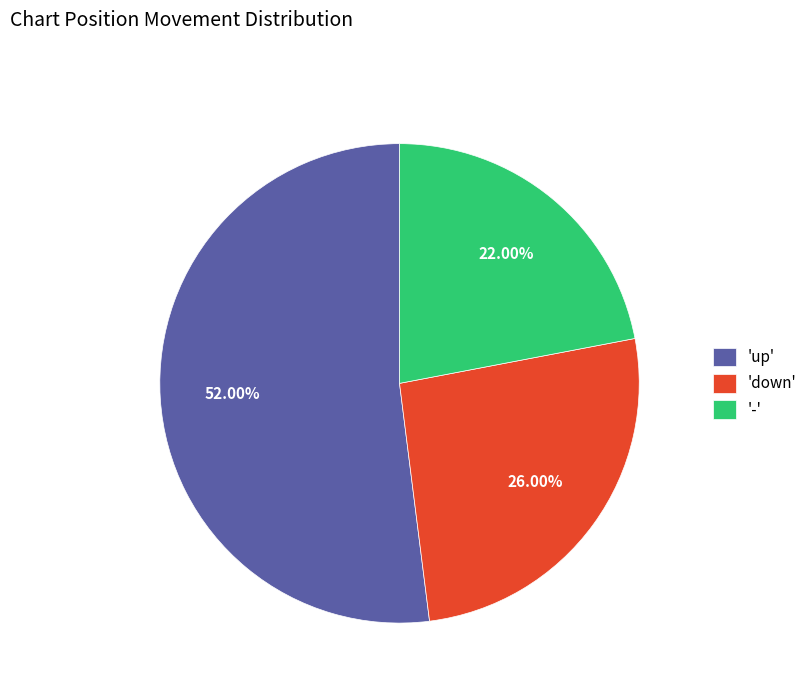

Is there any slice that represents more than half of the pie?

Yes